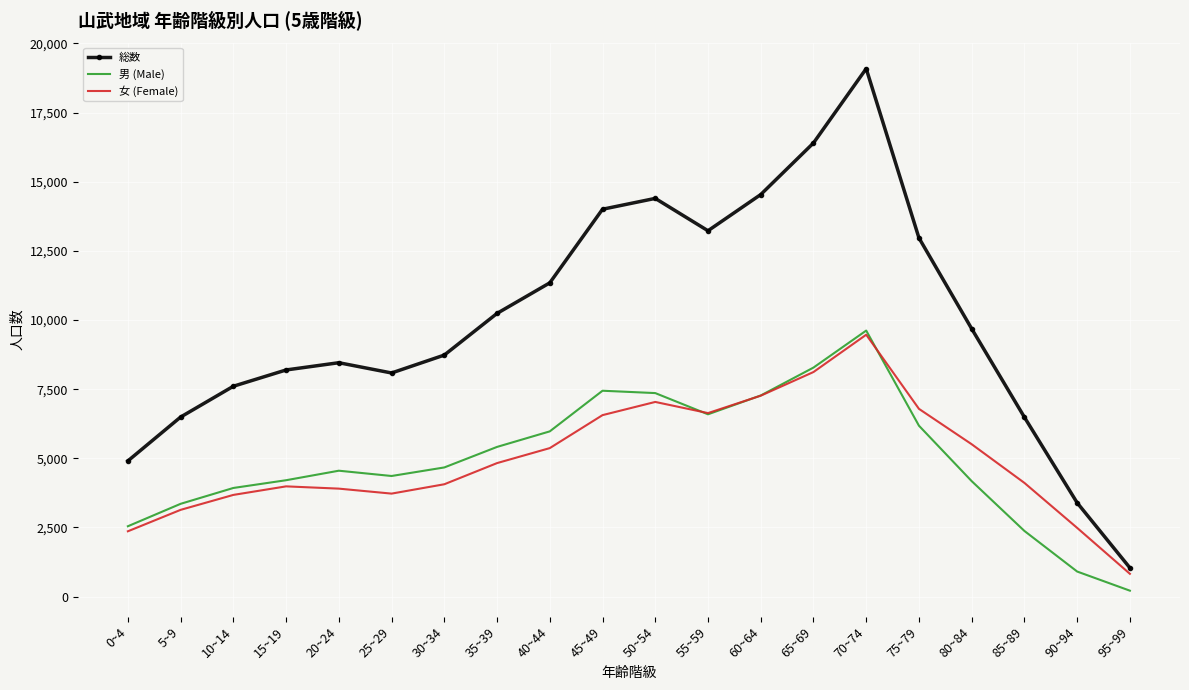

How many interior local valleys does the 男 (Male) series have?

2